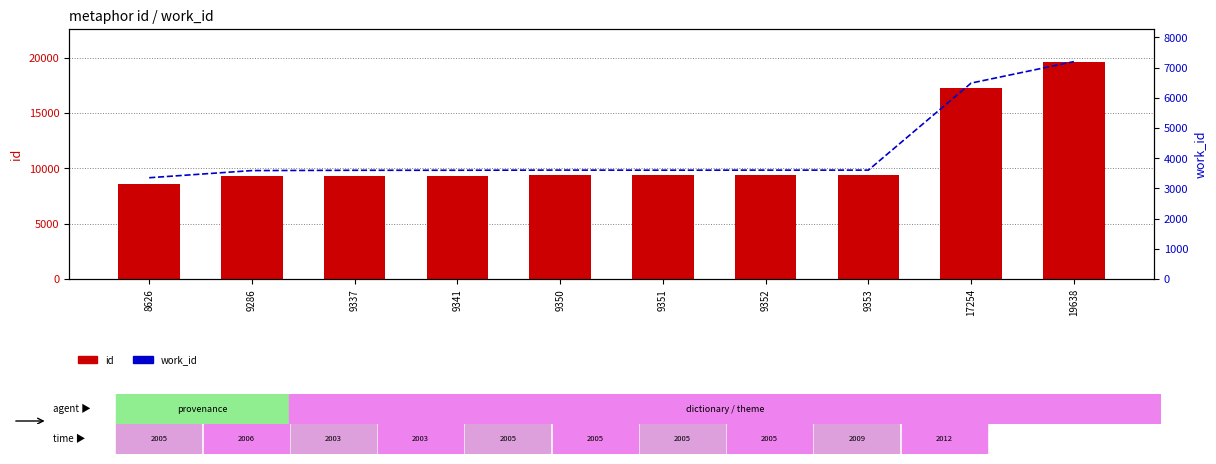

Which category has the lowest value in the id series?

8626